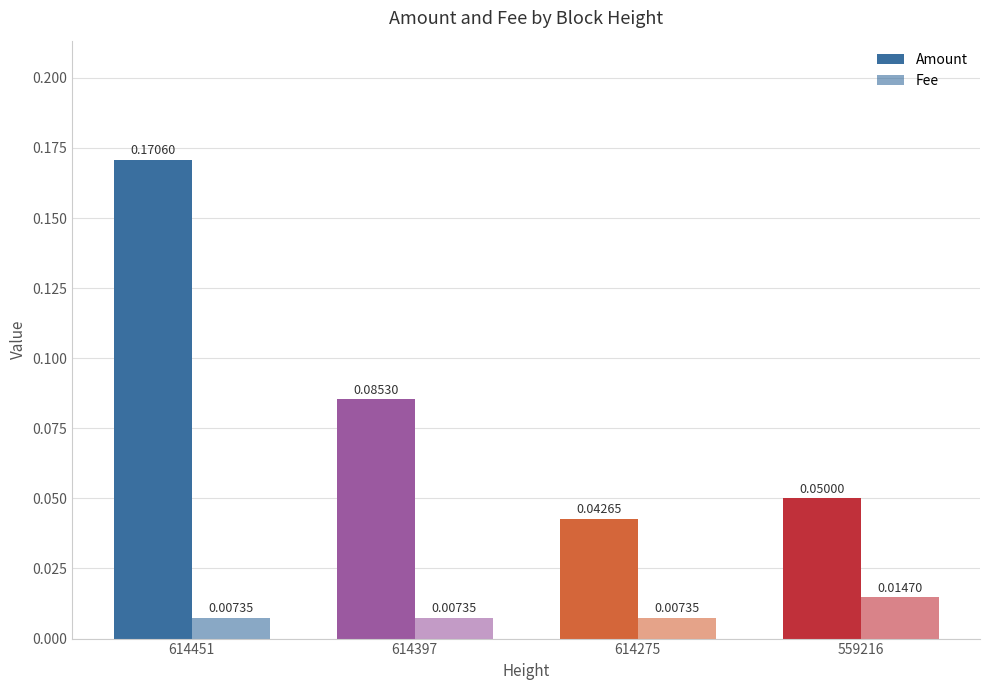

What is the sum of the Amount values at 614451 and 559216?

0.2